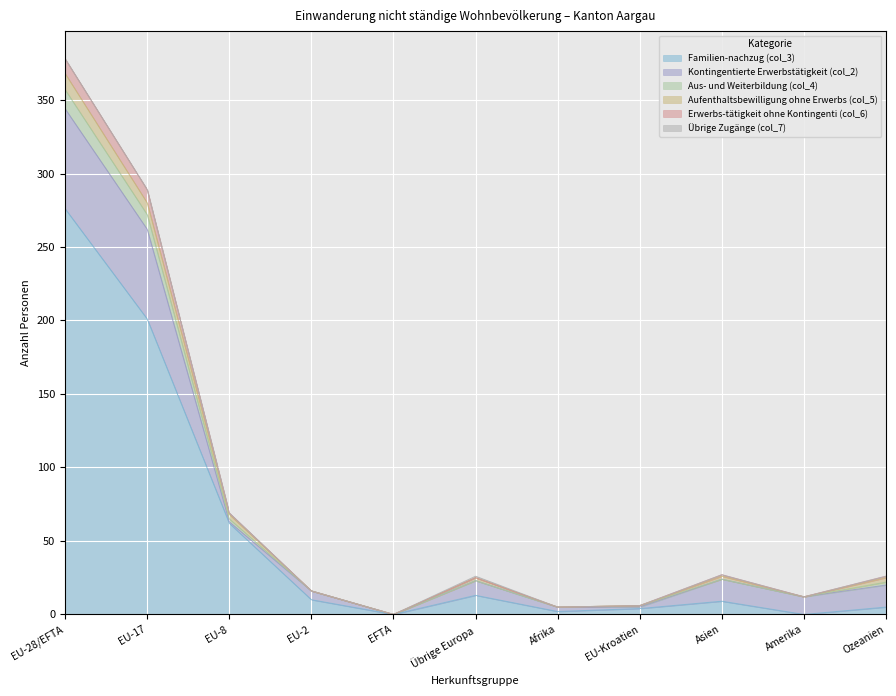

At which category is the sum across all series the highest?

EU-28/EFTA